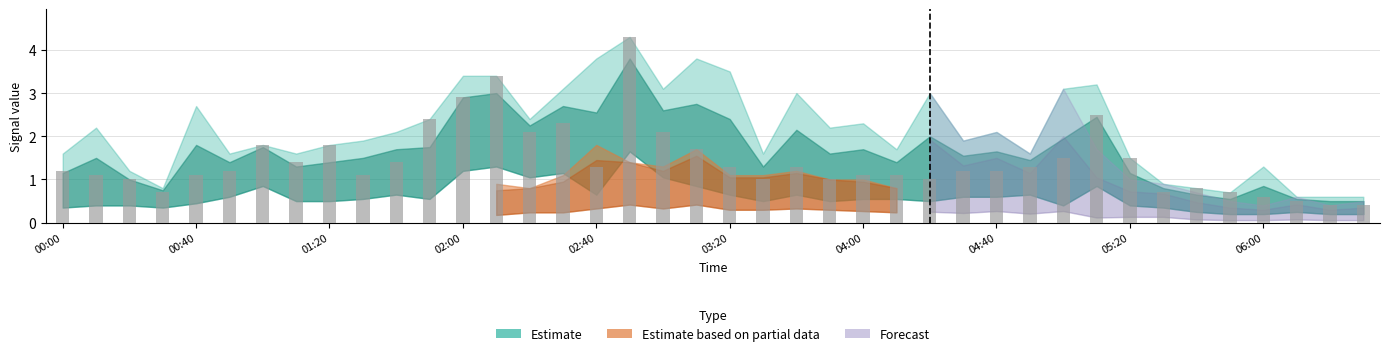

What is the value of the 26th bar from the left?

1.1